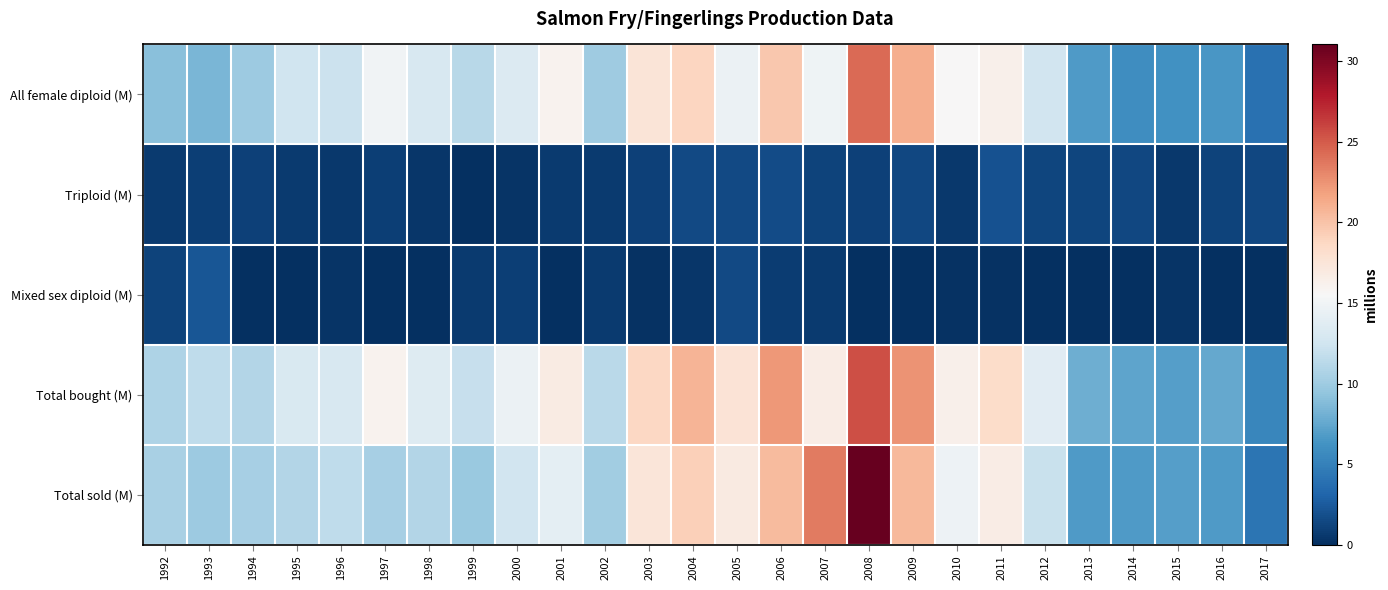

Which has a higher value, 1992 or 2009?

2009